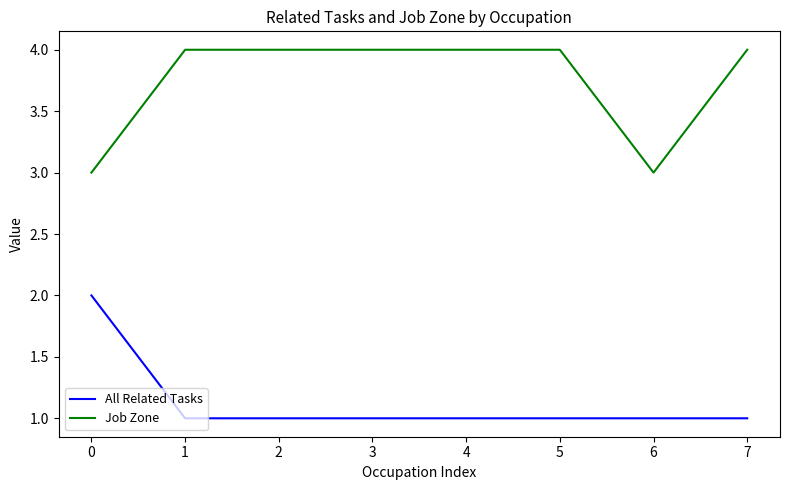

What is the difference between the All Related Tasks values at 0 and 5?

1